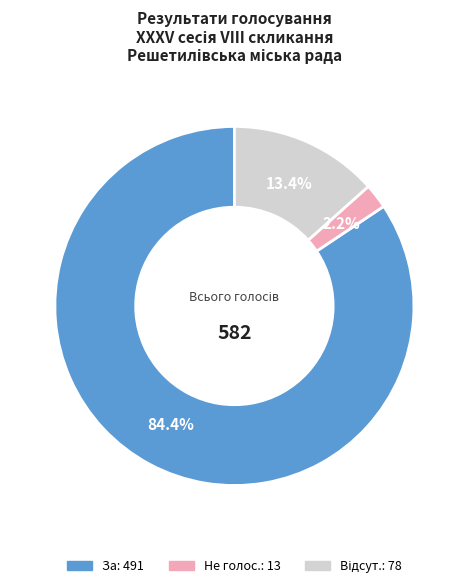

Is there a majority slice in this chart?

Yes